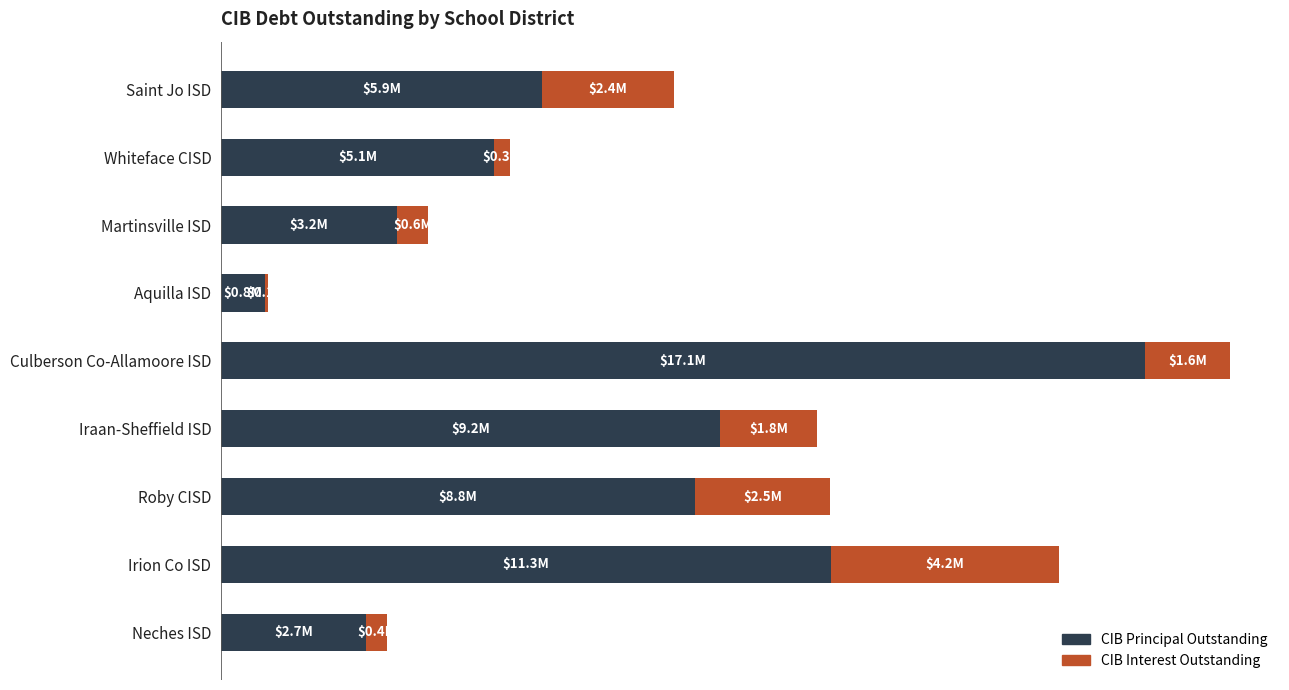

How many data points in CIB Principal Outstanding are less than 5?

3